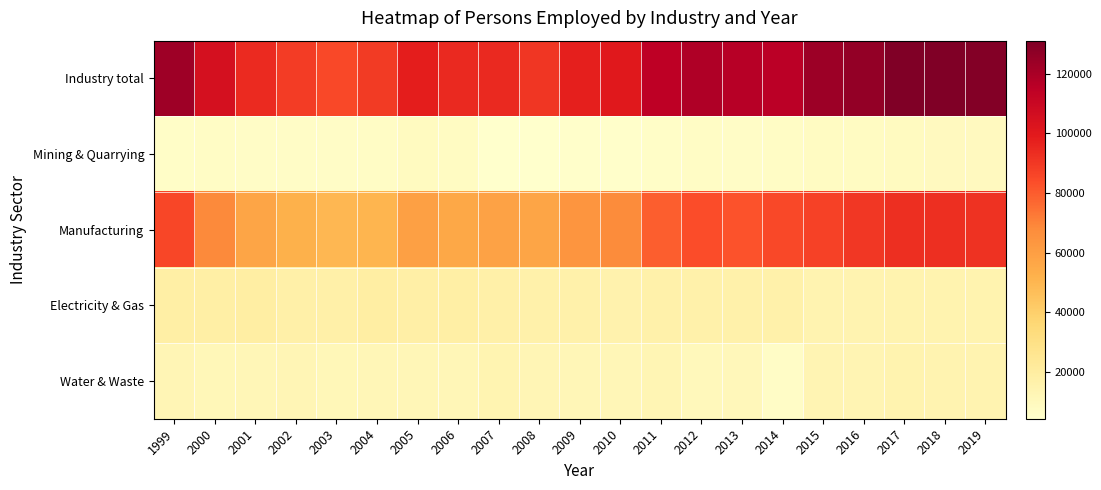

Rank the series at 2019 from lowest to highest value.

Mining & Quarrying, Water & Waste, Electricity & Gas, Manufacturing, Industry total